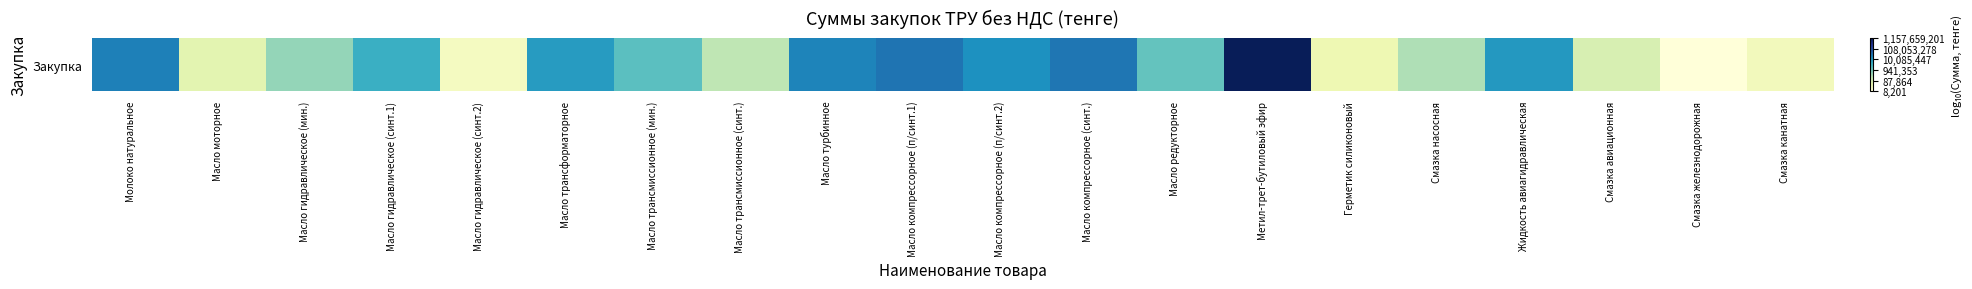

What is the difference between the maximum and minimum values?

5.1